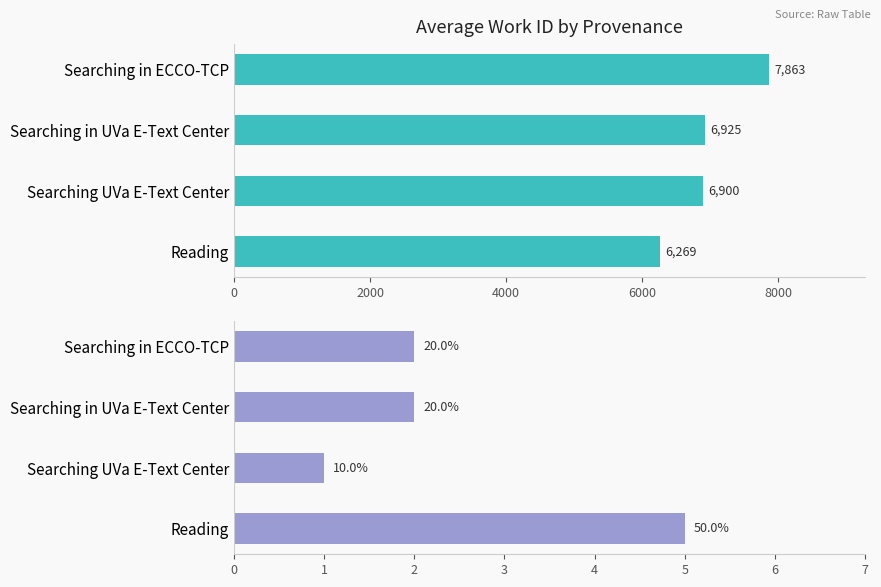

At how many categories does at least one series exceed 4035?

4